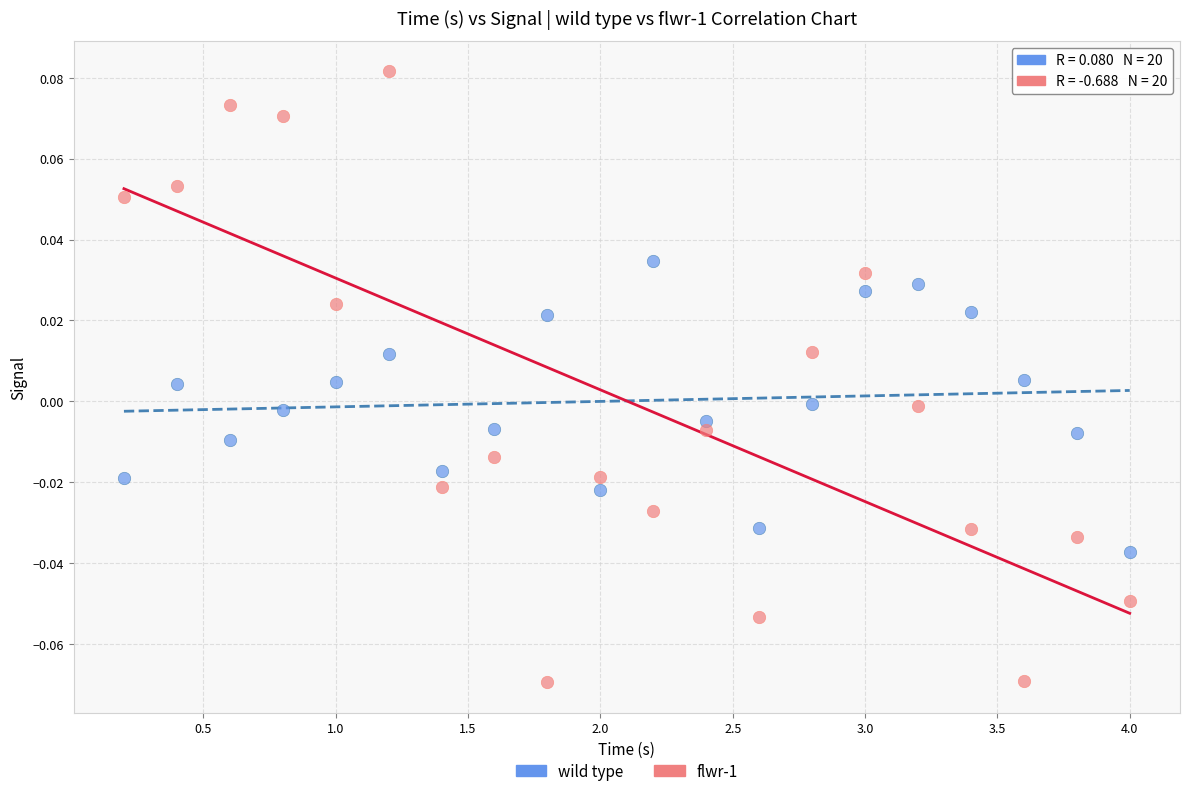

Which series contains the lowest Y value?

flwr-1